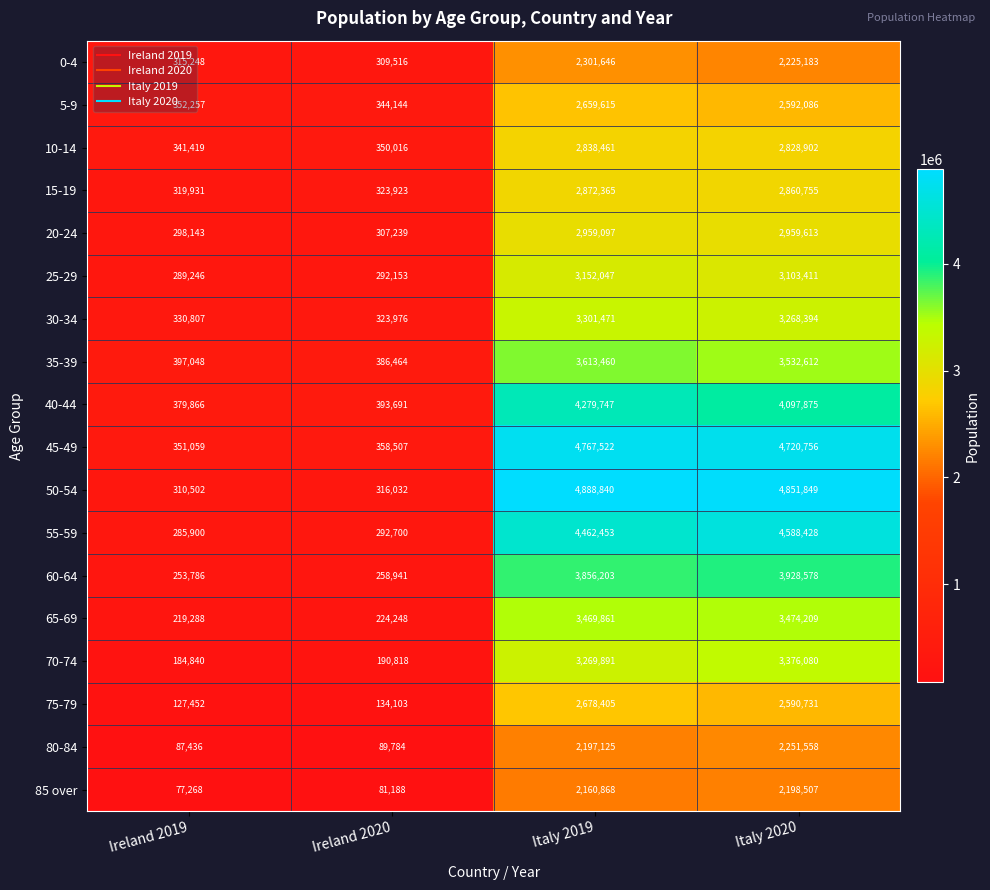

Read the 45-49 value at Italy 2019.

4767522